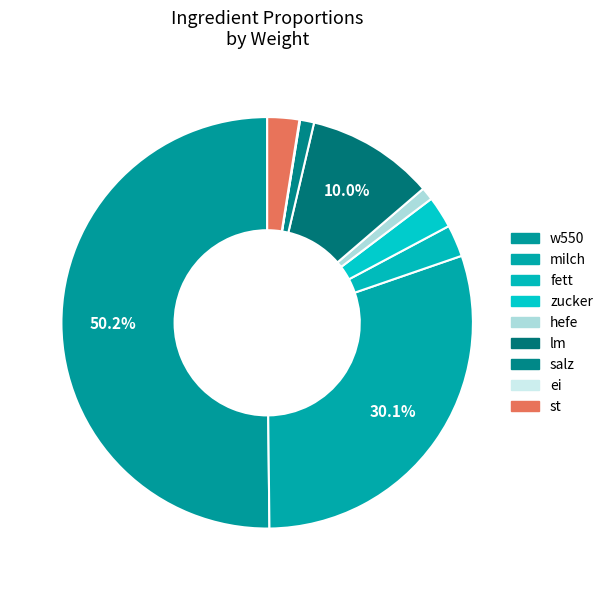

What is the ratio of the value at hefe to the value at st?

0.4